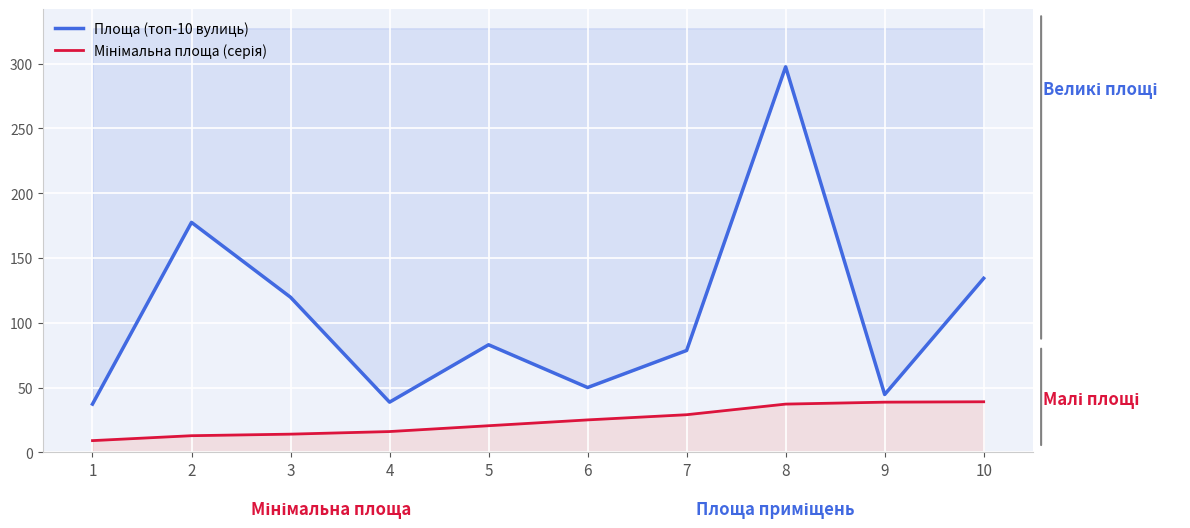

How many series are shown in this chart?

2